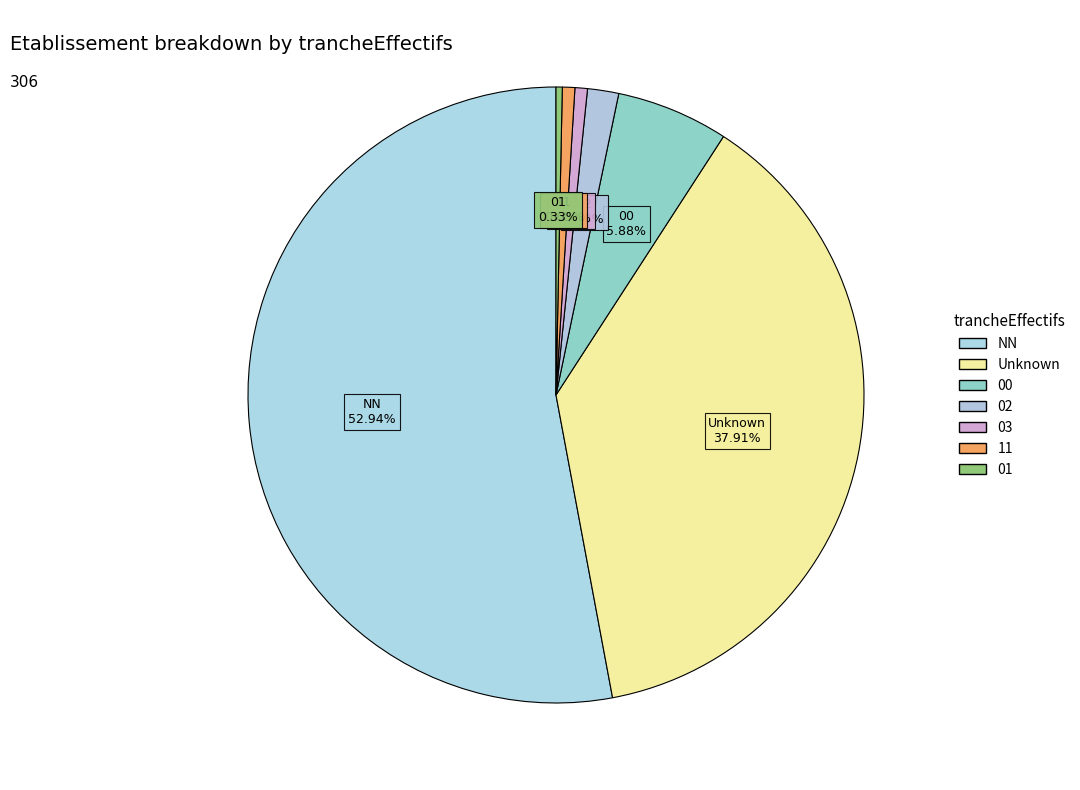

How many slices are in this pie chart?

7